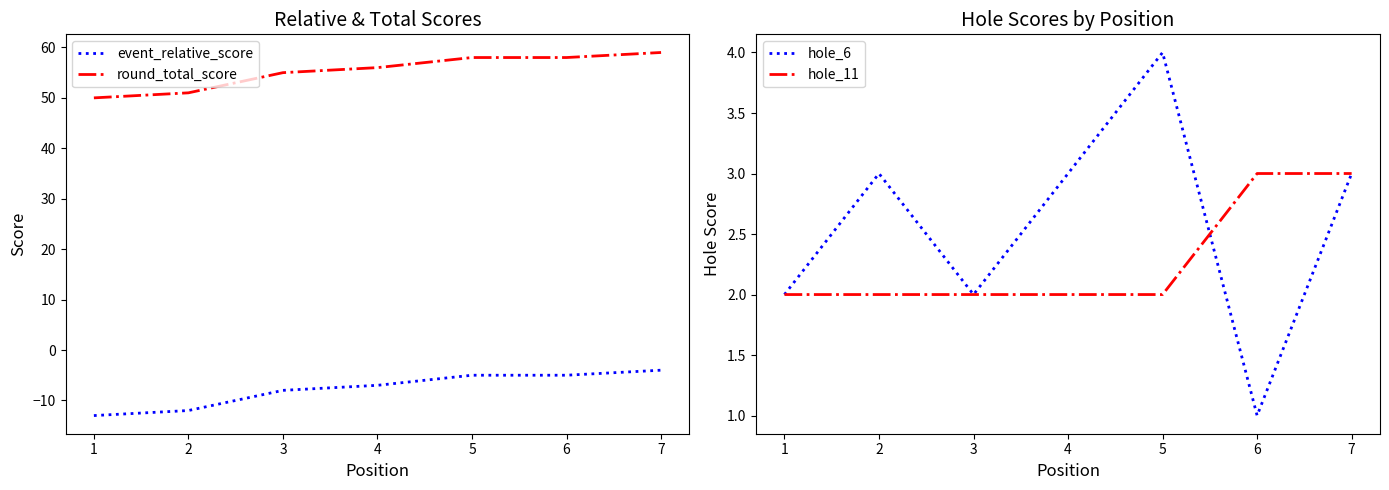

True or false: round_total_score has a value of 58 at 5.

True